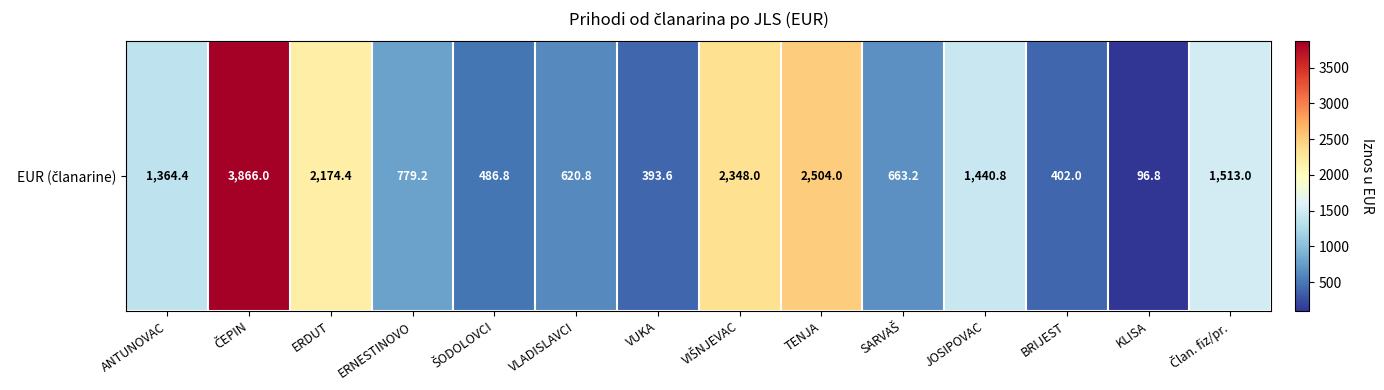

At which label is the value closest to 1981?

ERDUT